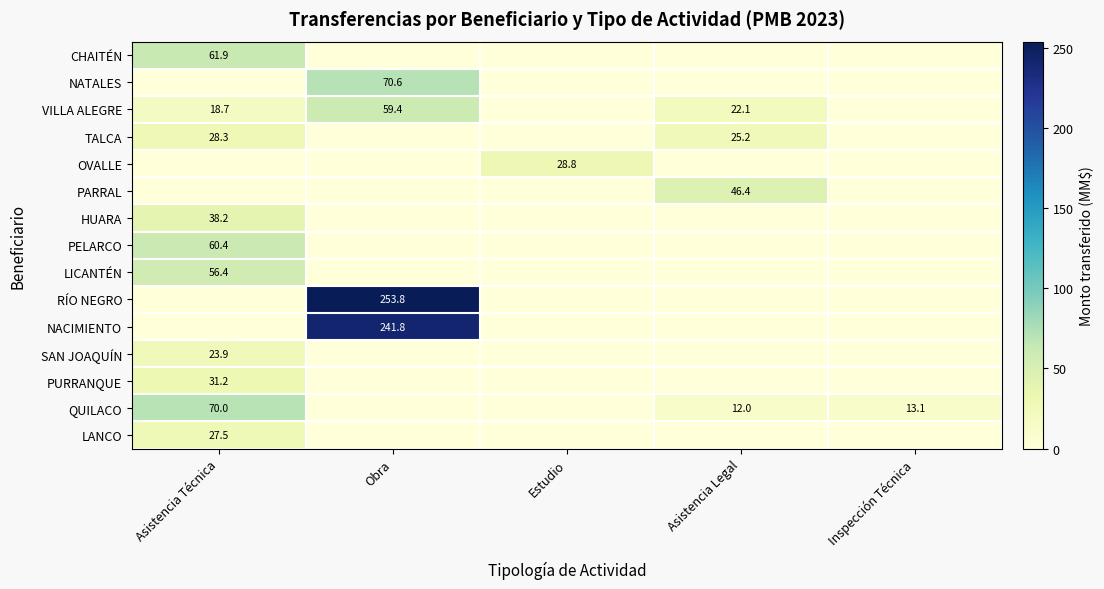

What is the total value across all series at Estudio?

28.8